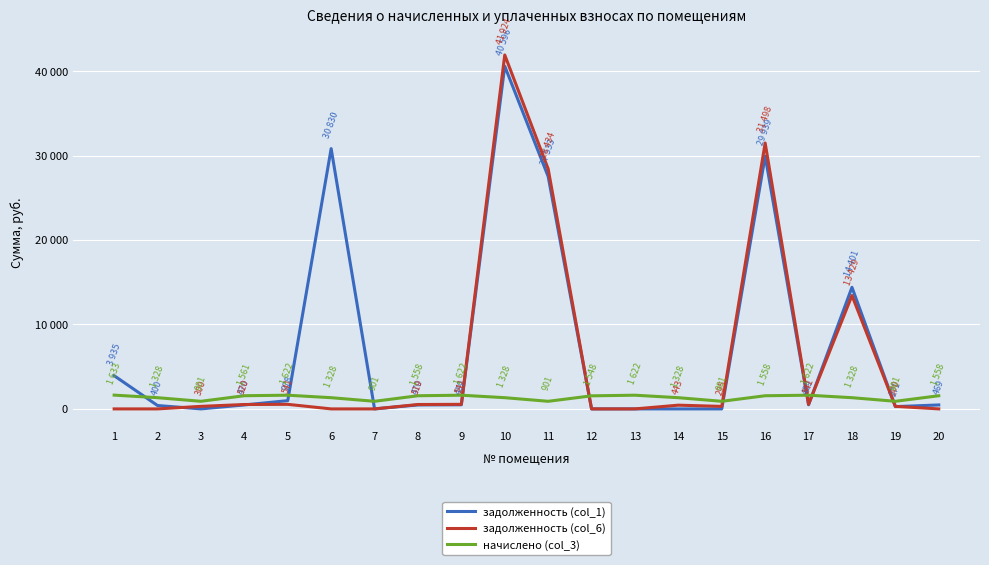

What is the value of the задолженность (col_6) point at the 14th from the left?

442.7